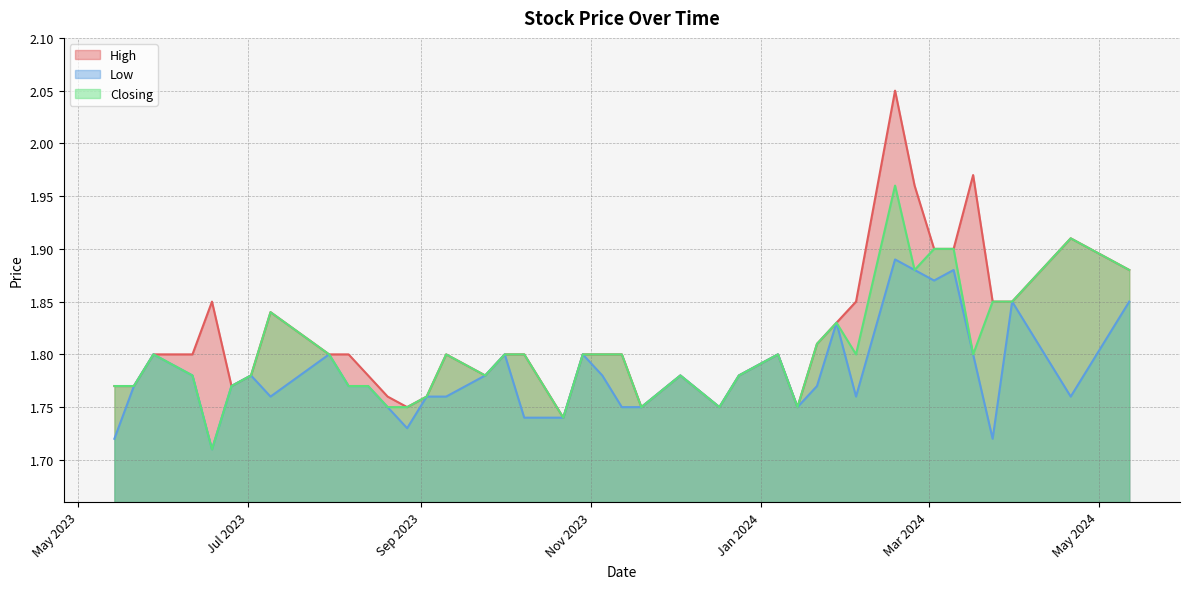

List the series in order of their overall mean, lowest first.

Low, Closing, High